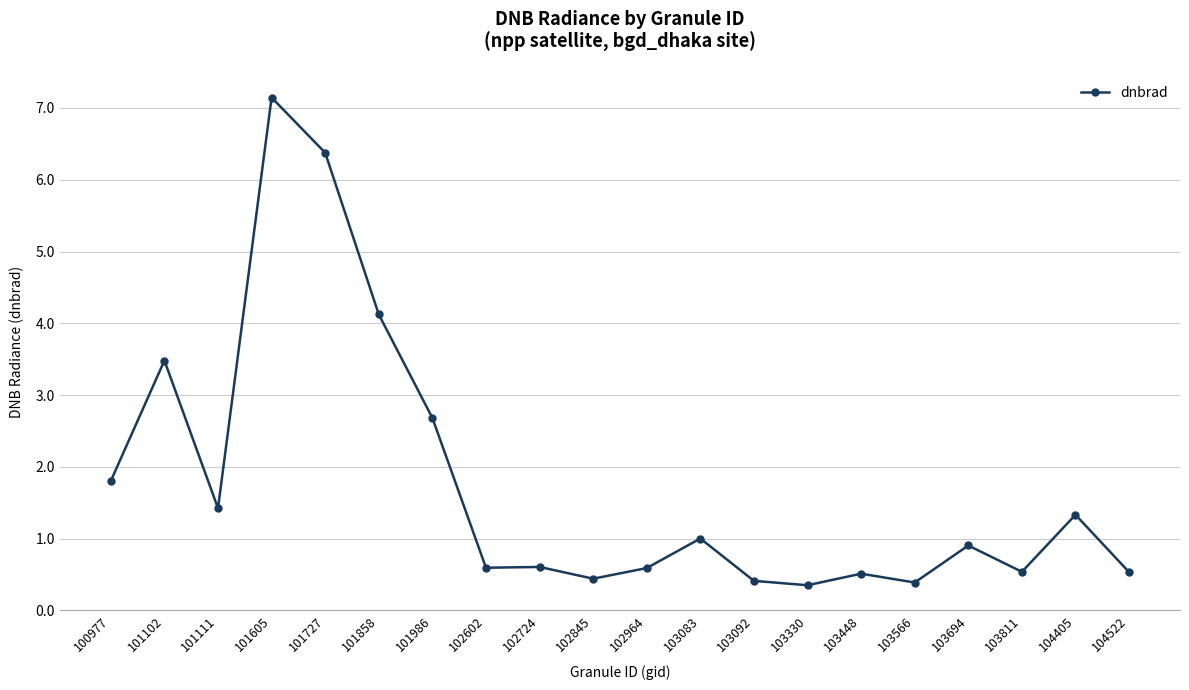

How many series are shown in this chart?

1